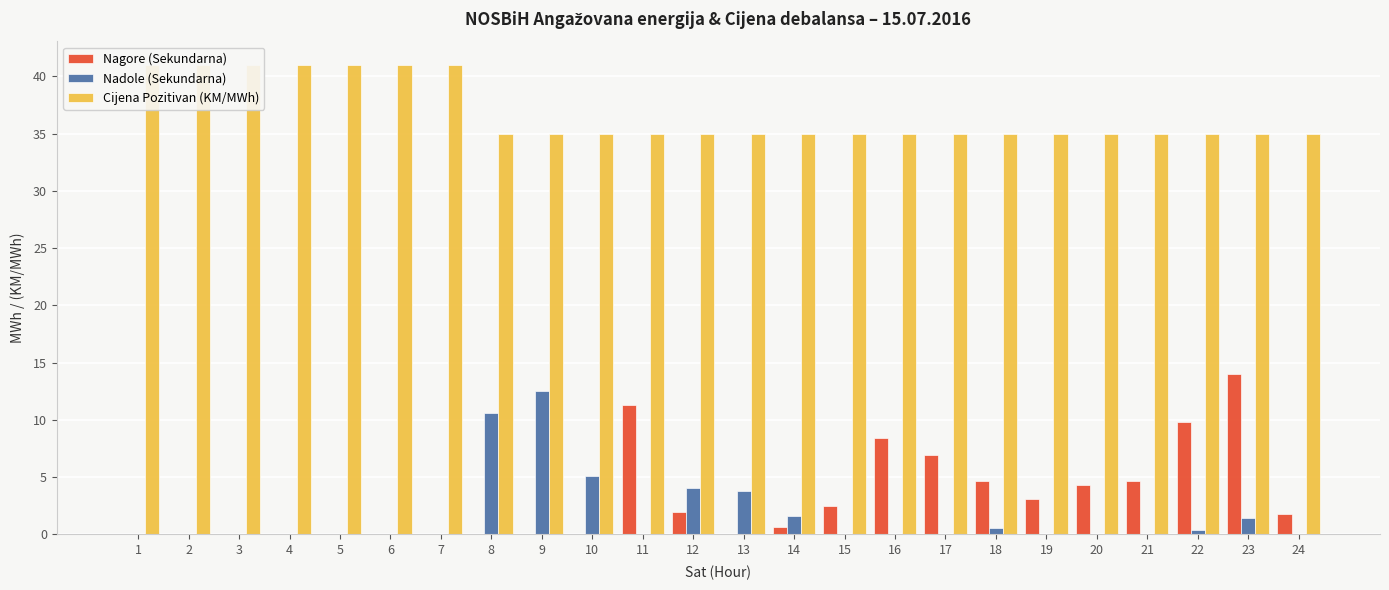

What is the value of the Cijena Pozitivan (KM/MWh) bar at the 8th from the left?

35.0